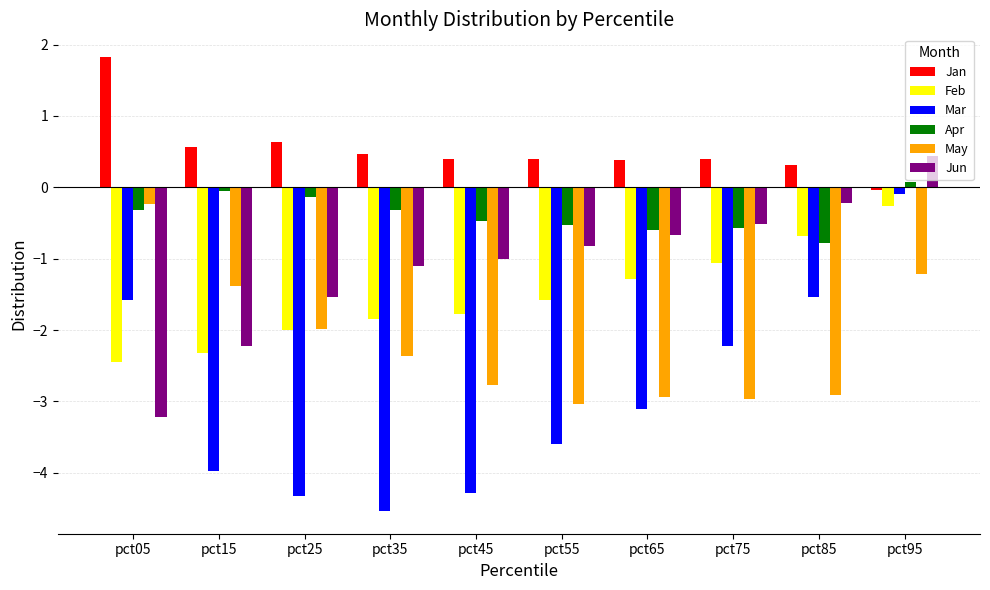

What is the value of the Apr bar at the 5th from the left?

-0.5